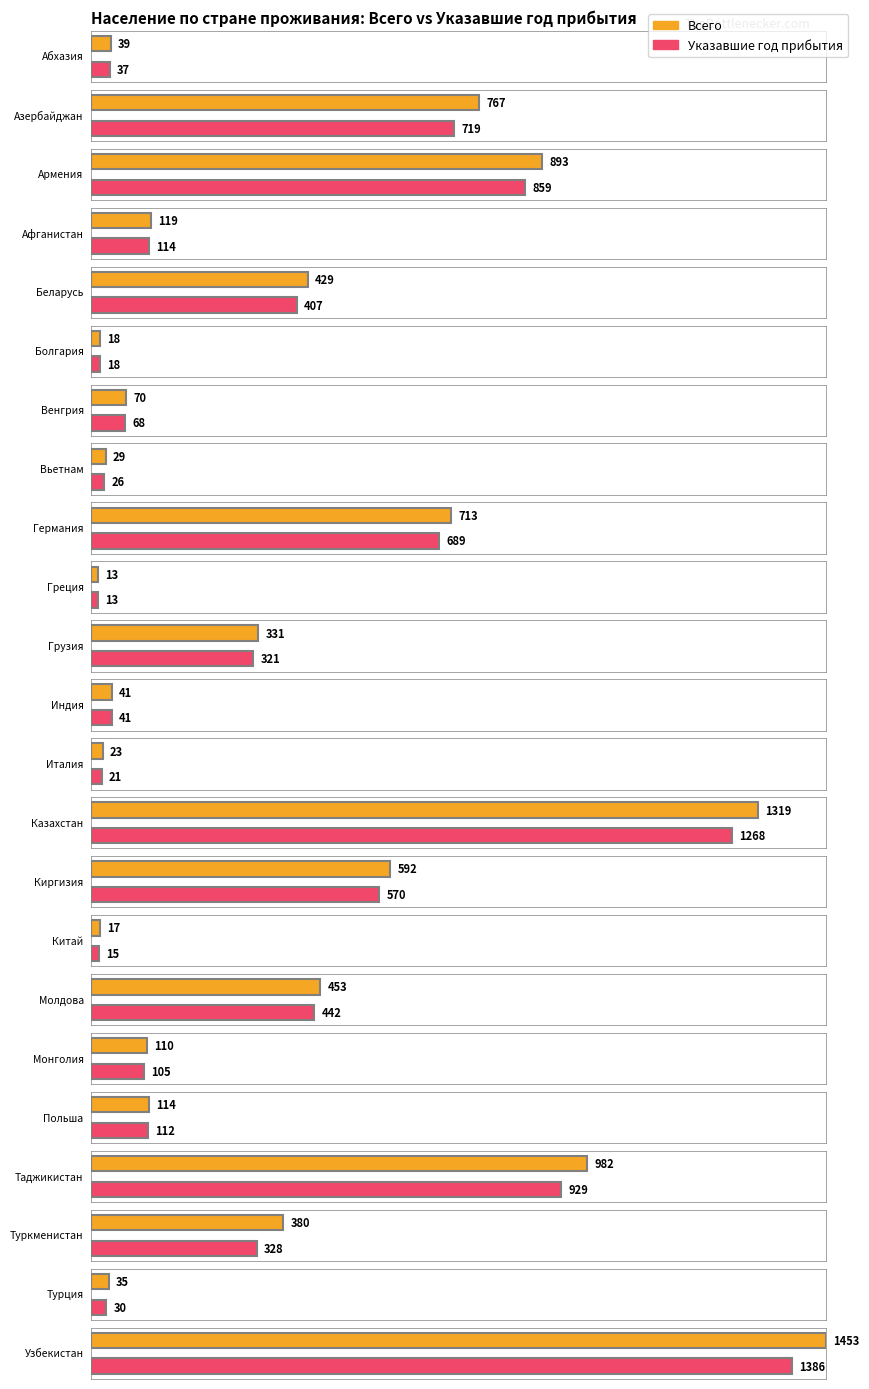

What are all the series names shown in the legend?

Всего, Указавшие год прибытия